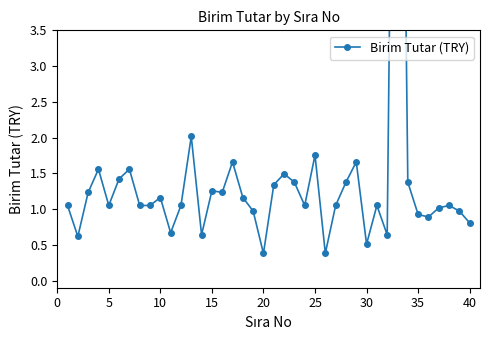

Is it true that the value at 40 is 1.8?

False